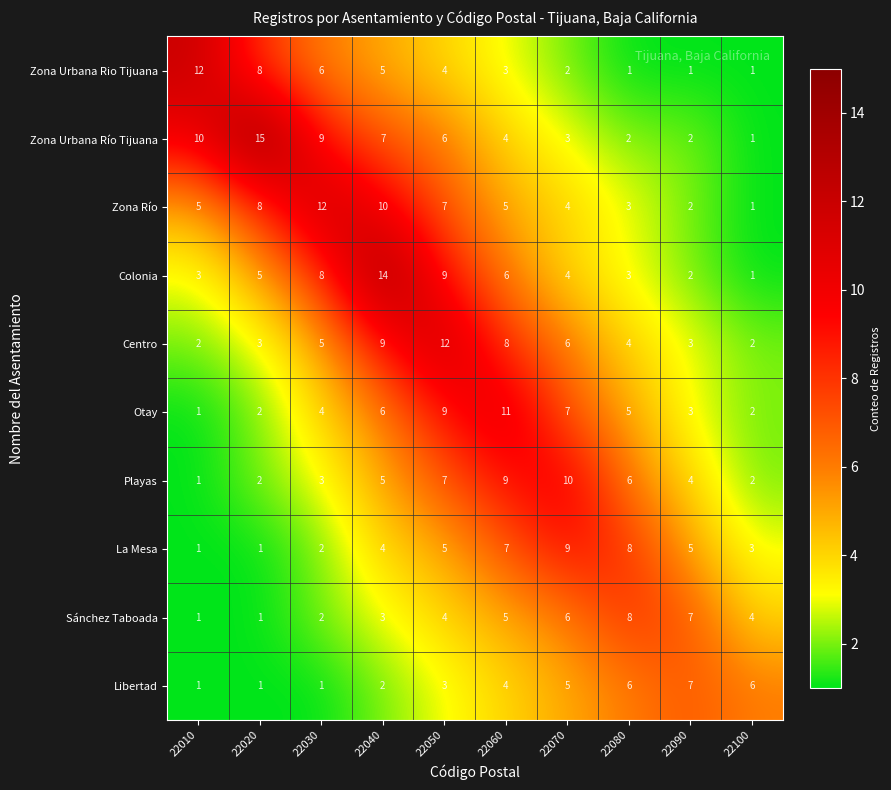

What is the total value across all series at 22020?

46